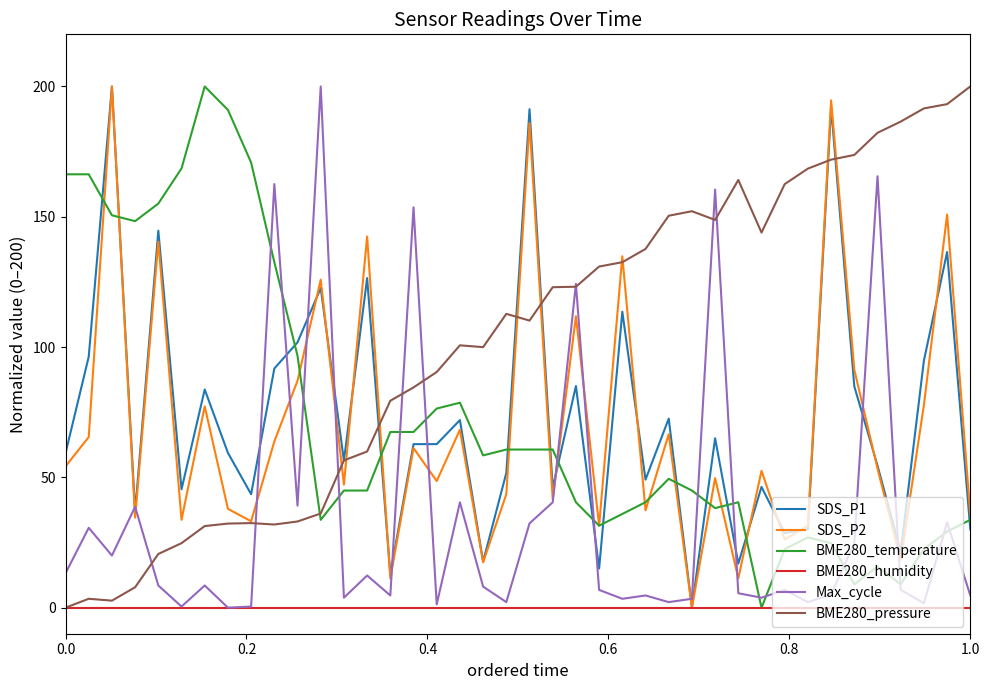

Which series has the largest total across all categories?

BME280_pressure